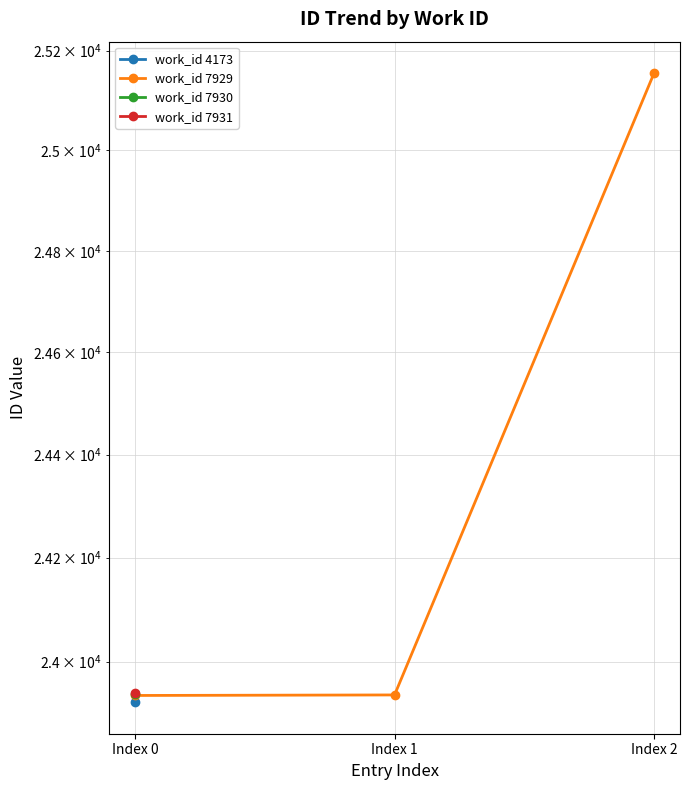

How many values are below 23936?

1